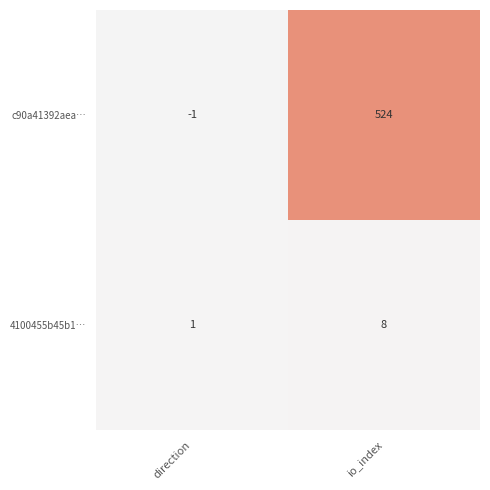

What is the average value of the c90a41392aea… series?

262